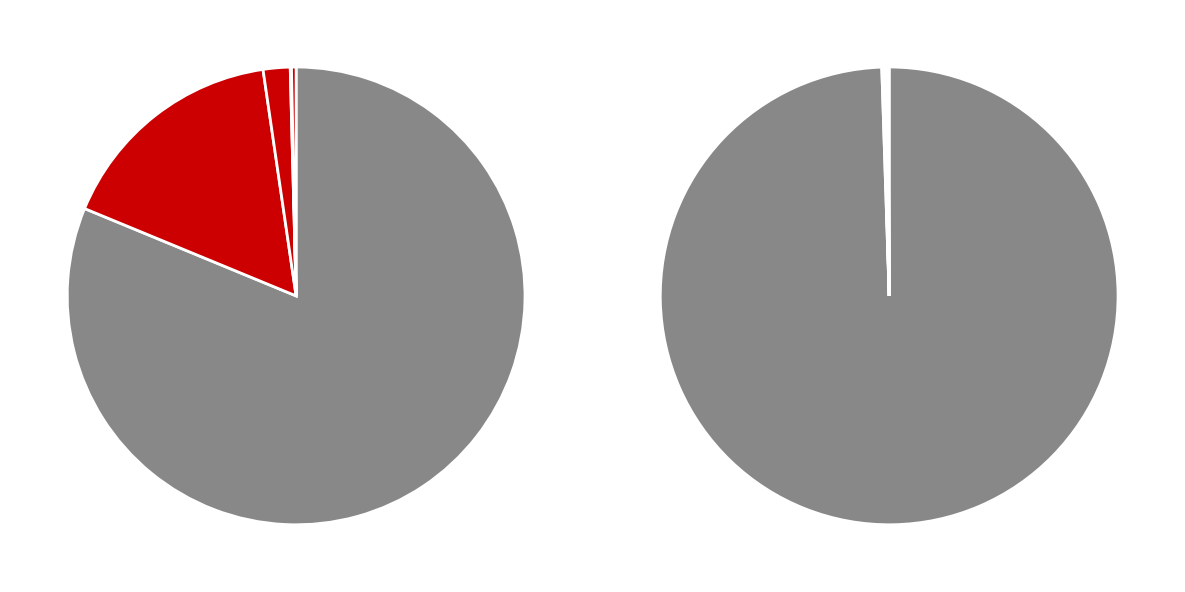

The Afrika slice represents 1% of the pie. True or false?

False